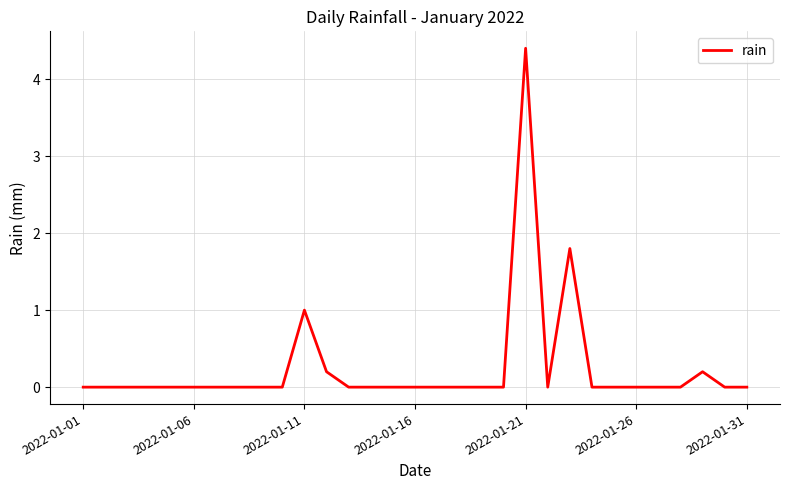

What is the difference between the maximum and minimum values?

4.4